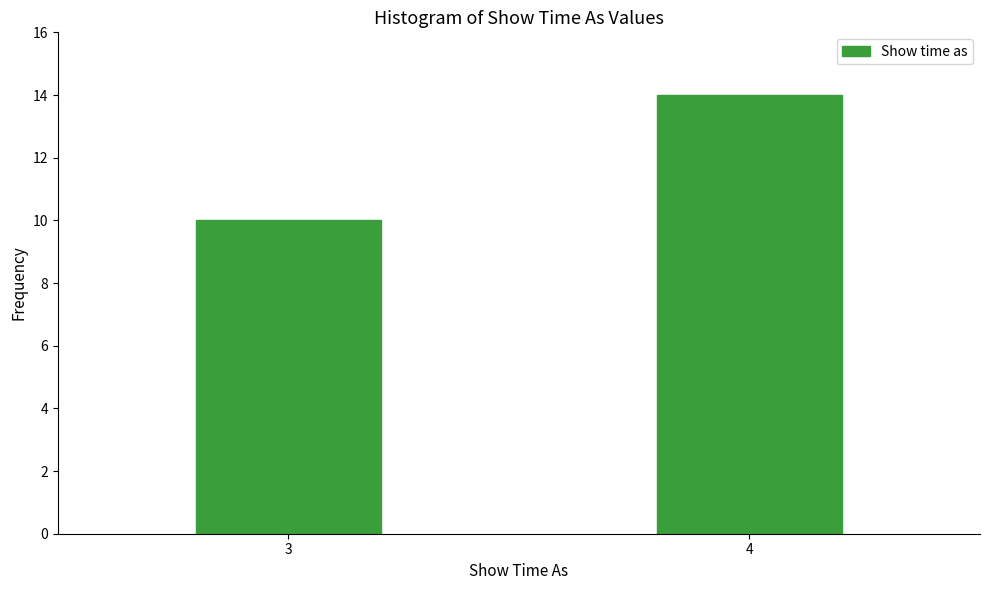

Reading left to right, transcribe all the data shown in this chart.

10	14